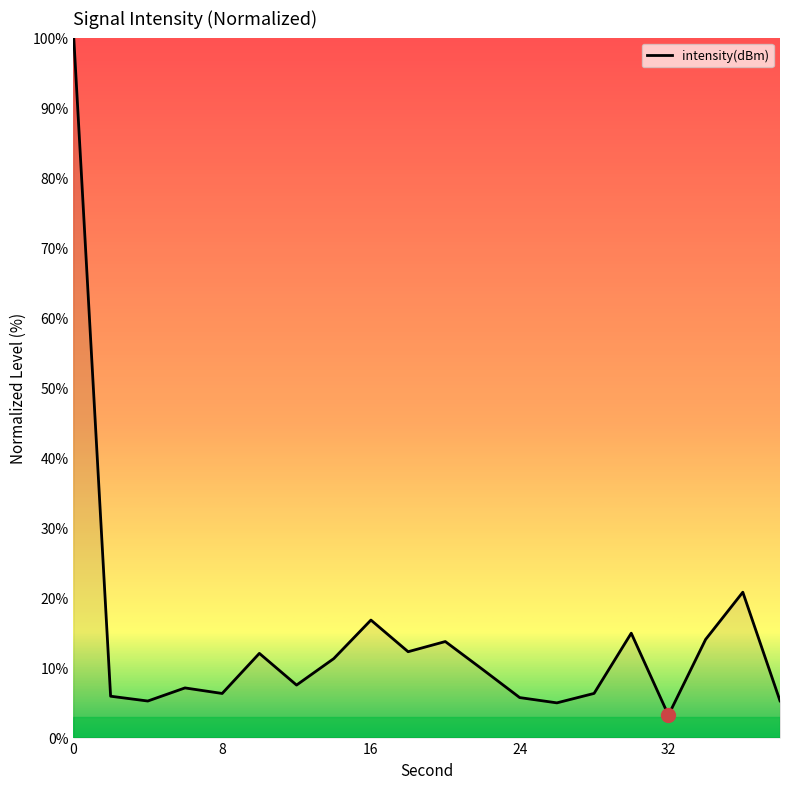

What is the difference between the maximum and minimum values?

97.7